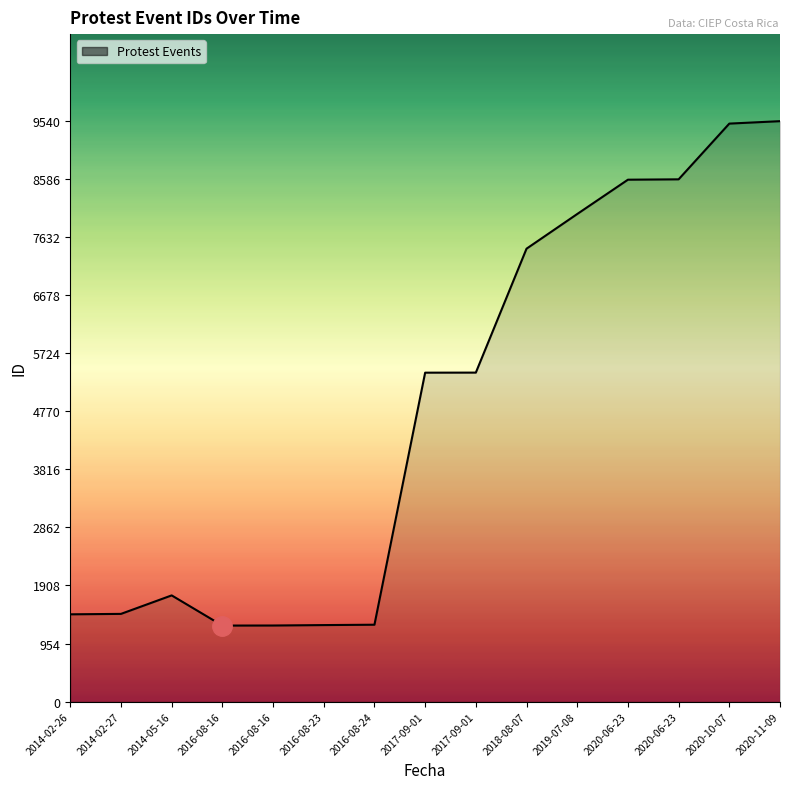

Reading right to left, transcribe all the data shown in this chart.

9540	9500	8584	8578	8014	7444	5407	5406	1263	1257	1250	1249	1745	1441	1434